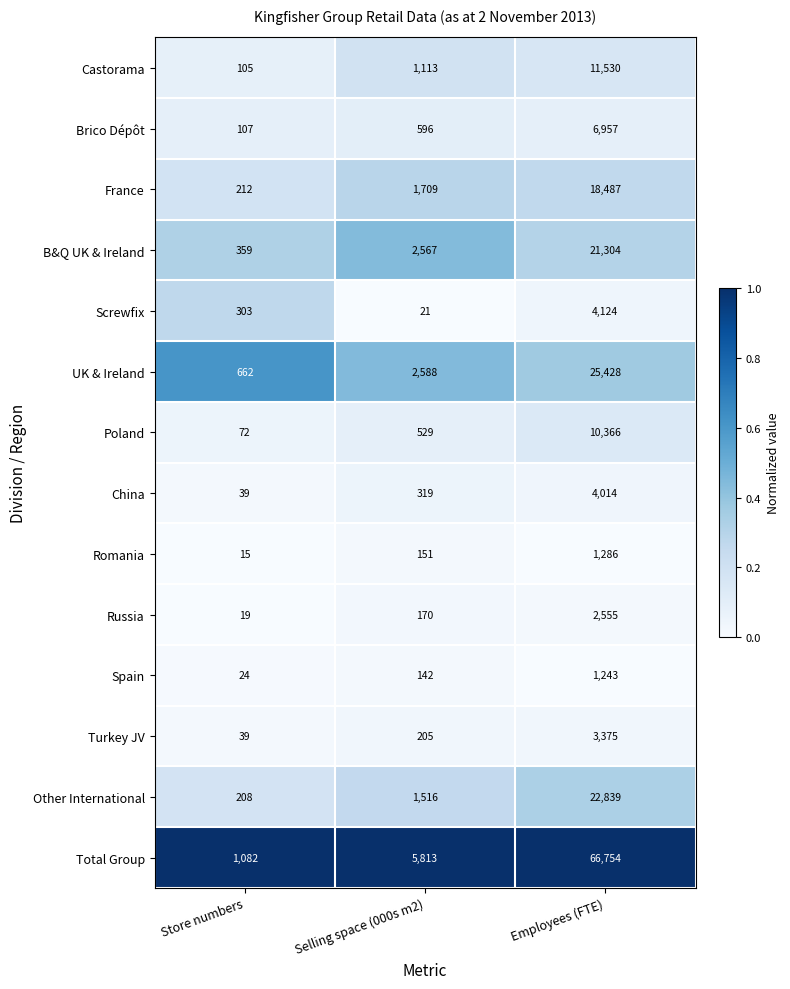

What is the maximum value shown in the chart?

66754